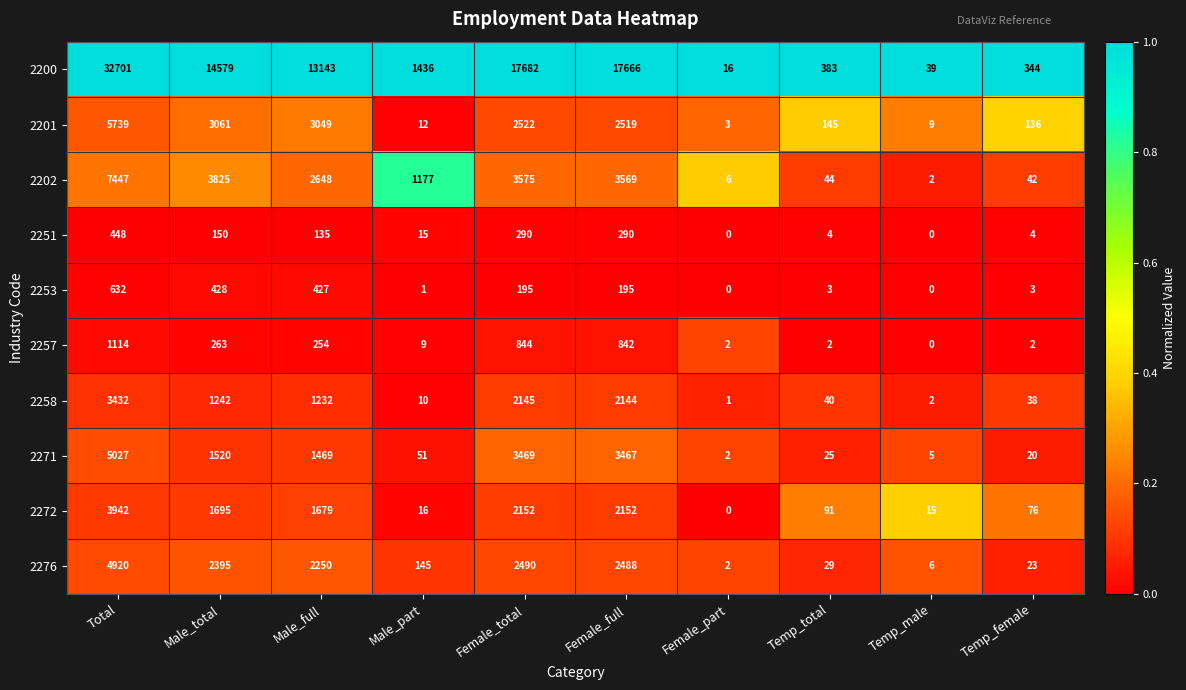

Count the number of categories in the chart.

10